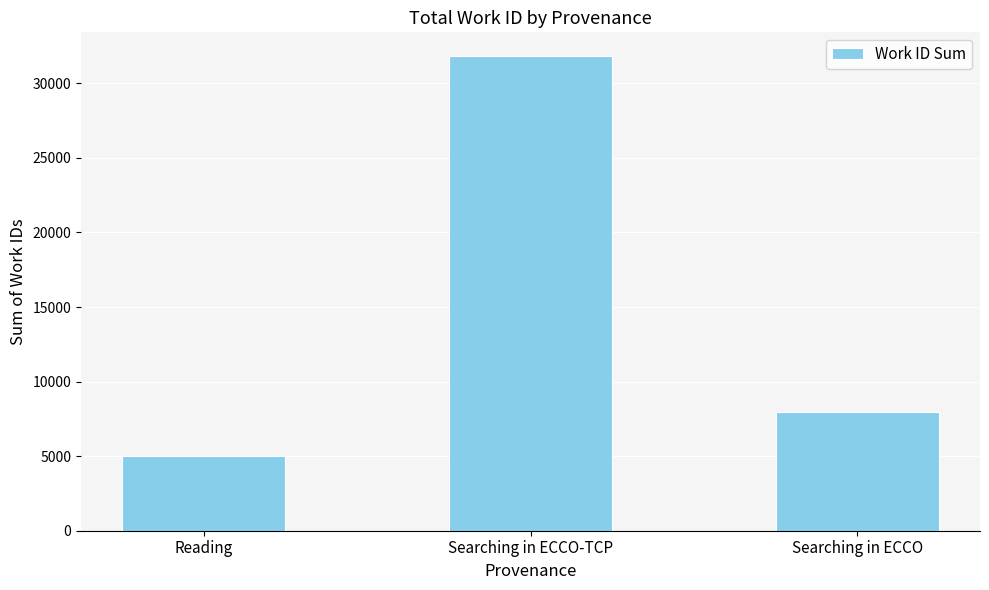

List the labels in order of value, largest first.

Searching in ECCO-TCP, Searching in ECCO, Reading